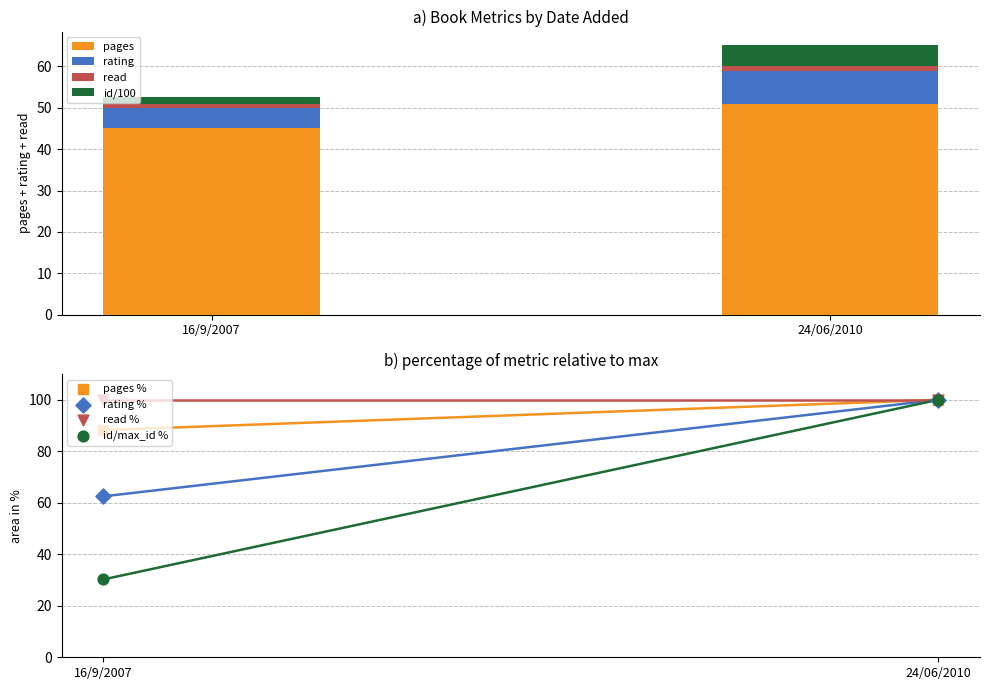

Which series has the largest Y range (max minus min)?

pages